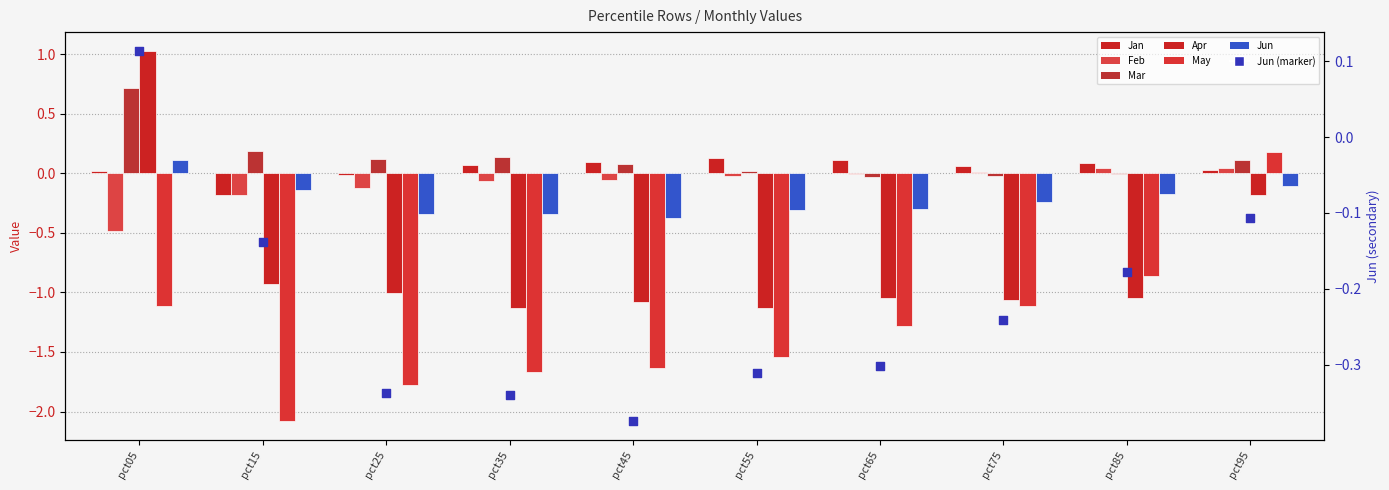

At how many categories does at least one series exceed 0?

10